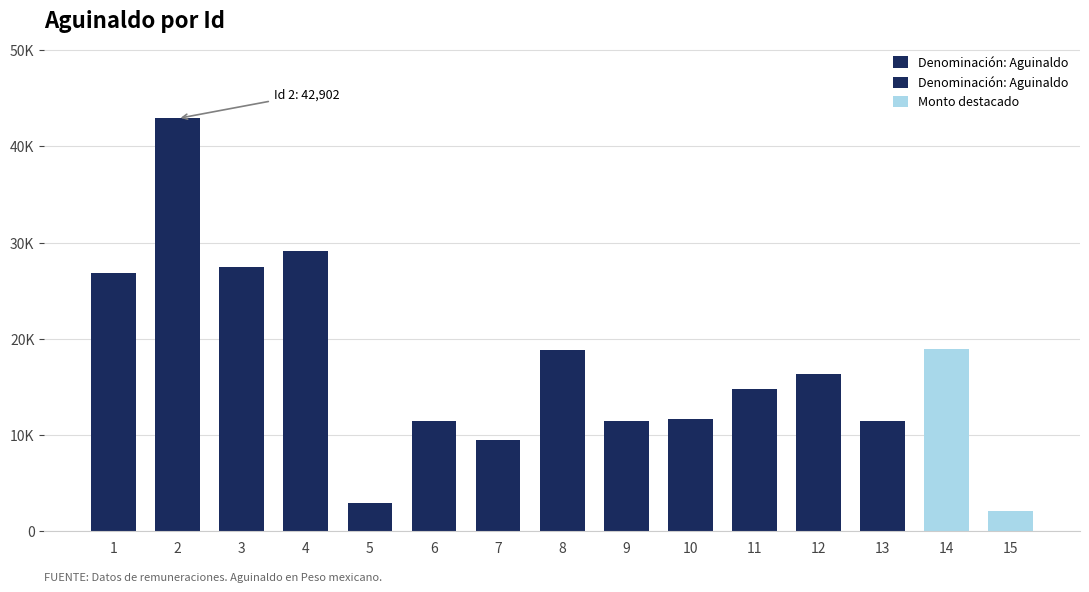

What is the minimum value shown in the chart?

2126.4